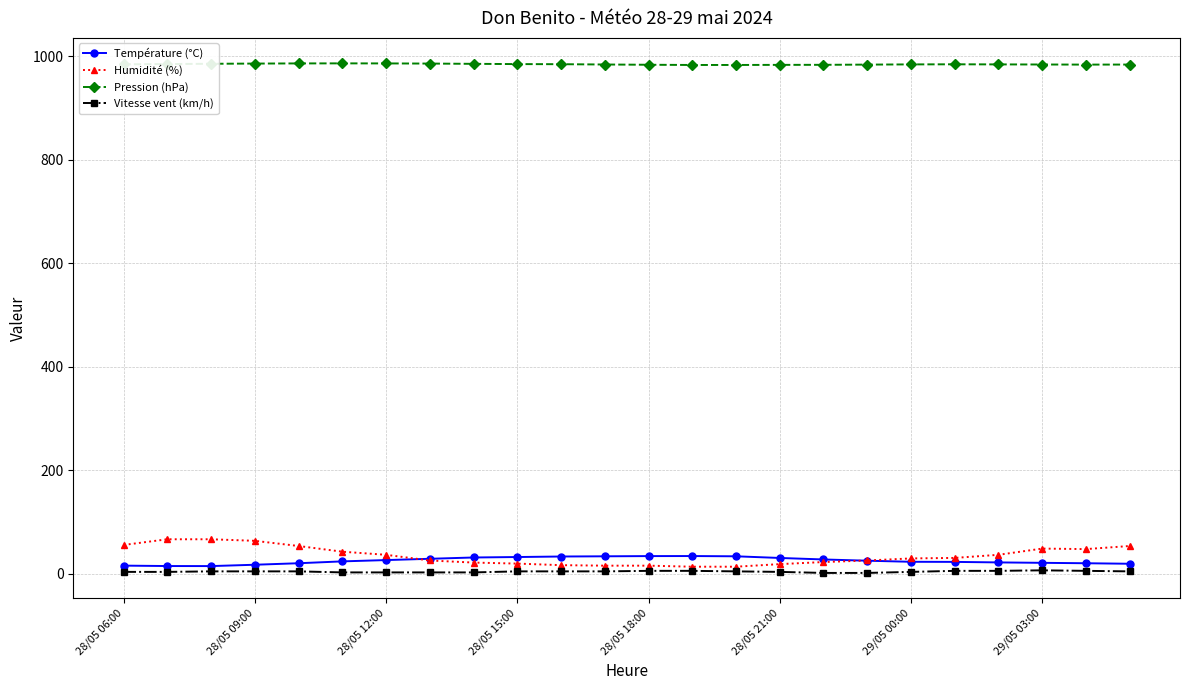

What are all the series names shown in the legend?

Température (°C), Humidité (%), Pression (hPa), Vitesse vent (km/h)